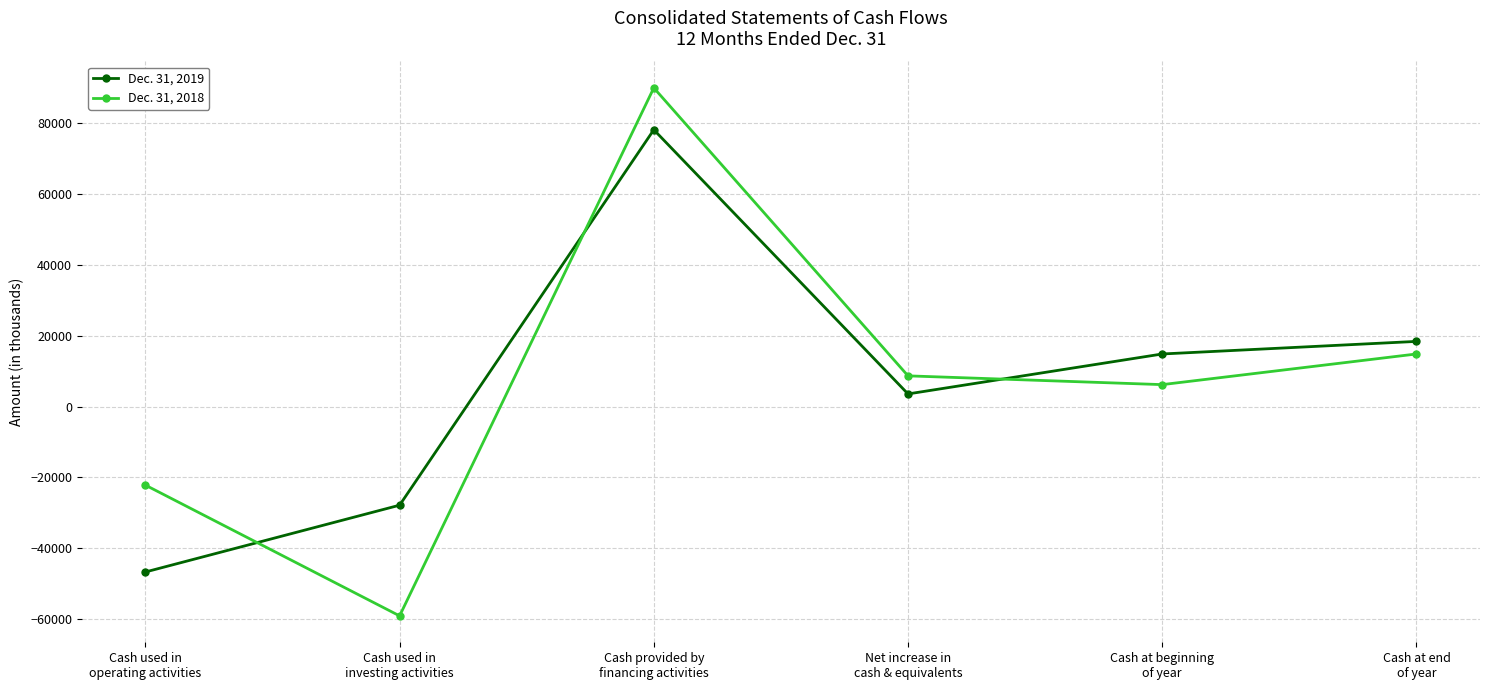

How many values in the Dec. 31, 2018 series are below 8642?

3